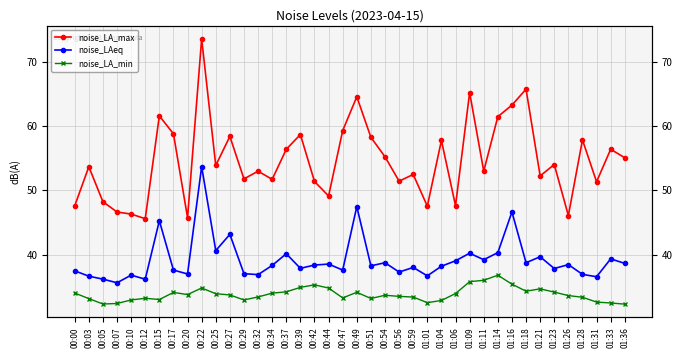

At 00:07, list the series in order from smallest to largest.

noise_LA_min, noise_LAeq, noise_LA_max